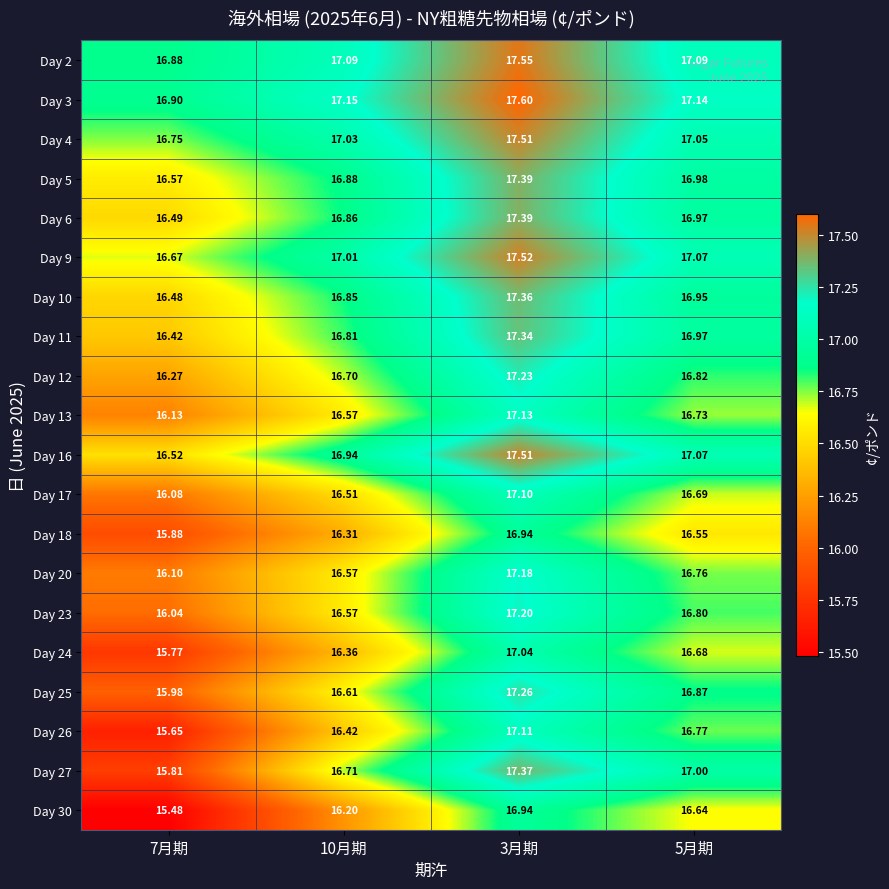

Is the value of Day 30 at 5月期 greater than the value of Day 4 at 7月期?

No